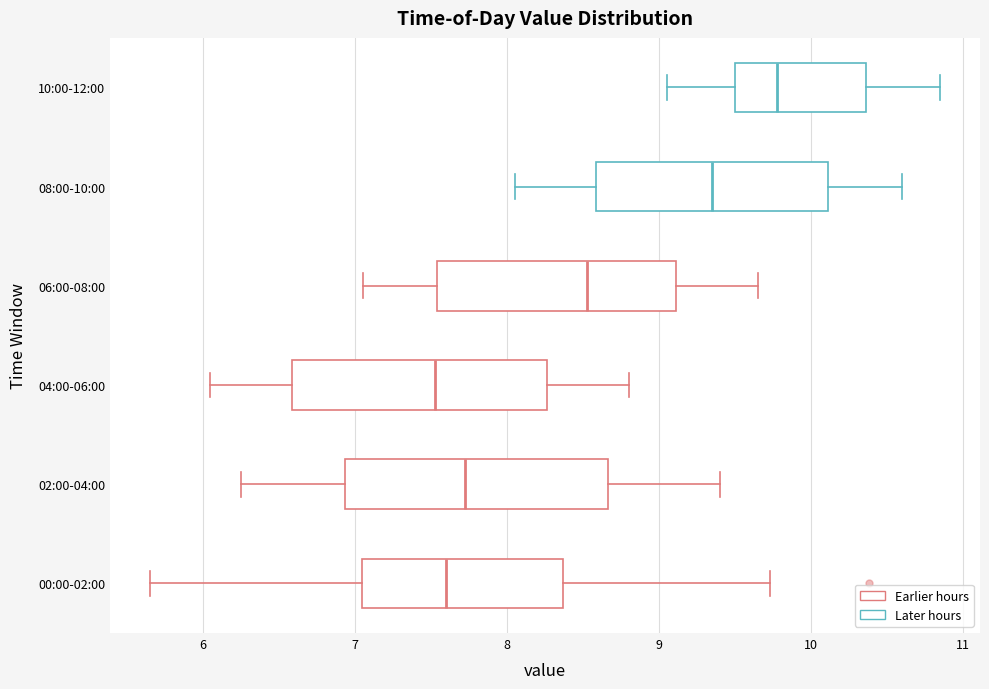

Where is the right edge of the box for 10:00-12:00 on the x-axis? The values are not printed on the chart, so give them approximately, as read against the axis.

10.4